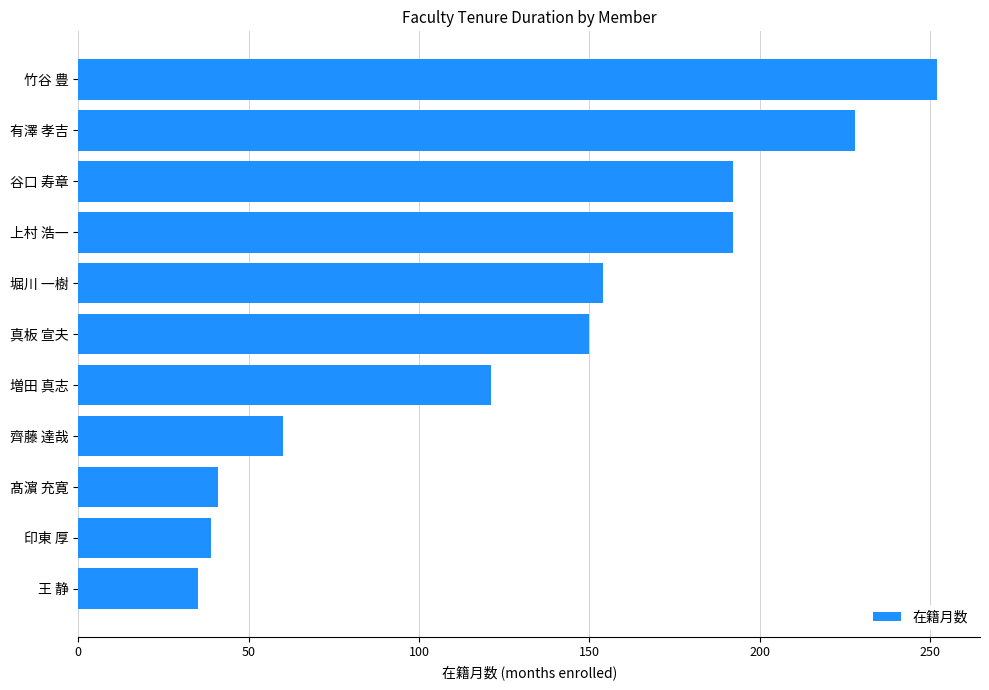

Is it true that the value at 王 静 is 35?

True